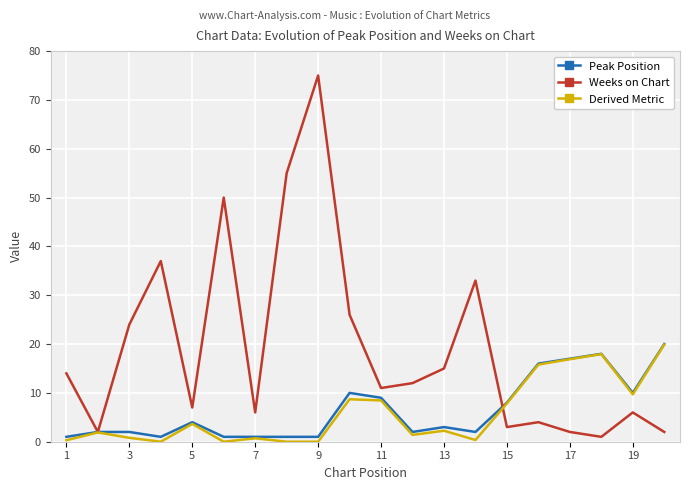

Which series has the largest total across all categories?

Weeks on Chart